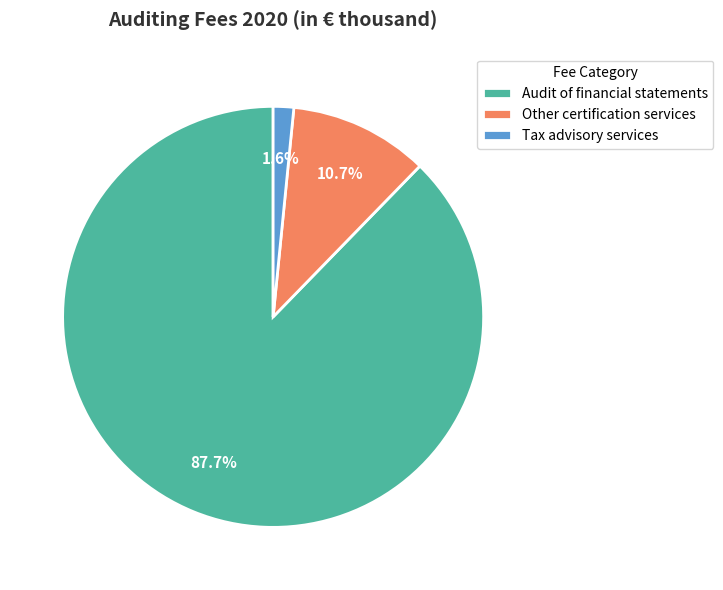

To the nearest percent, what is the average slice percentage?

33%